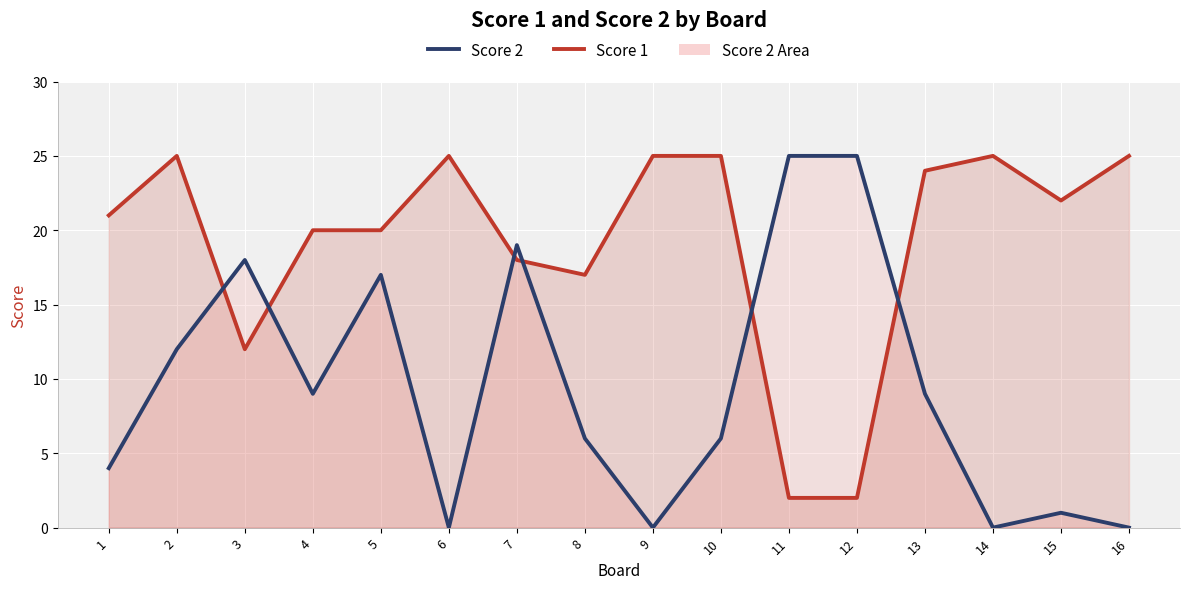

Rank the categories by value from highest to lowest.

2, 6, 9, 10, 14, 16, 13, 15, 1, 4, 5, 7, 8, 3, 11, 12